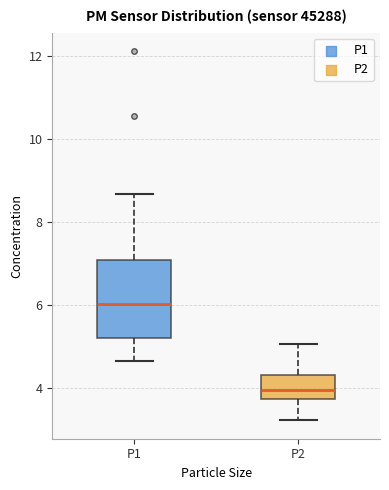

Where does the lower whisker of the box for P1 end on the y-axis? The values are not printed on the chart, so give them approximately, as read against the axis.

4.6